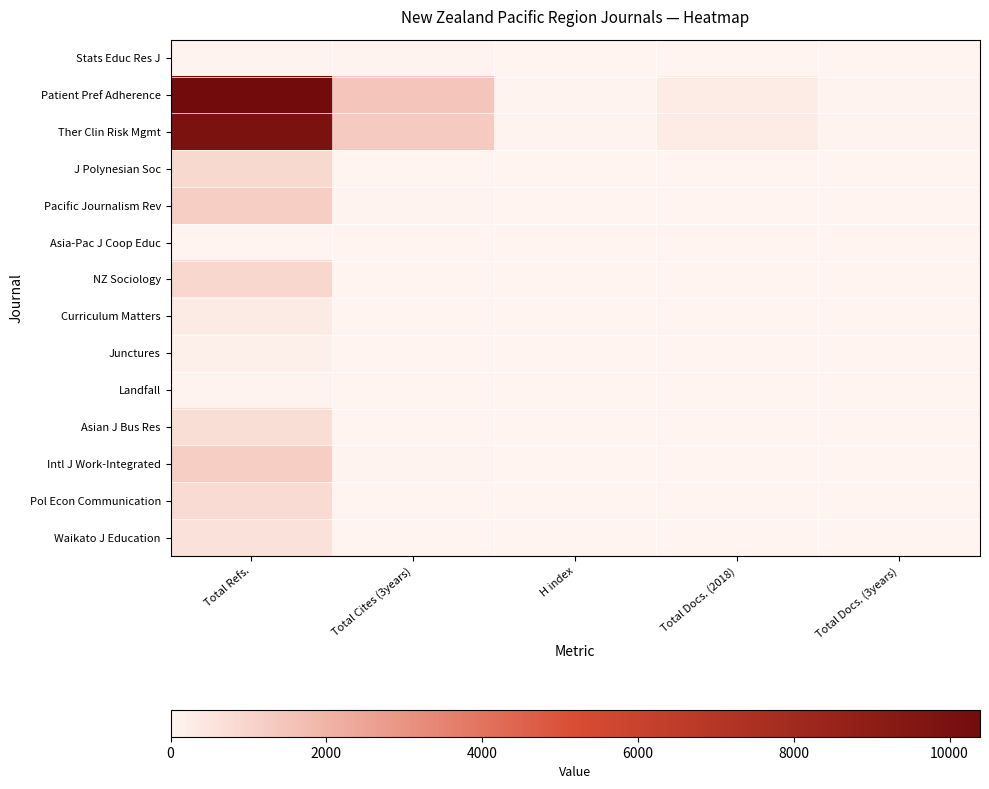

Reading left to right, list all the values displayed in this chart.

Stats Educ Res J: Total Refs.=78	Total Cites (3years)=74	H index=19	Total Docs. (2018)=23	Total Docs. (3years)=19
Patient Pref Adherence: Total Refs.=10391	Total Cites (3years)=1472	H index=67	Total Docs. (2018)=264	Total Docs. (3years)=67
Ther Clin Risk Mgmt: Total Refs.=9943	Total Cites (3years)=1310	H index=70	Total Docs. (2018)=268	Total Docs. (3years)=70
J Polynesian Soc: Total Refs.=890	Total Cites (3years)=26	H index=16	Total Docs. (2018)=17	Total Docs. (3years)=16
Pacific Journalism Rev: Total Refs.=1184	Total Cites (3years)=45	H index=17	Total Docs. (2018)=28	Total Docs. (3years)=17
Asia-Pac J Coop Educ: Total Refs.=0	Total Cites (3years)=0	H index=0	Total Docs. (2018)=0	Total Docs. (3years)=0
NZ Sociology: Total Refs.=910	Total Cites (3years)=31	H index=13	Total Docs. (2018)=21	Total Docs. (3years)=13
Curriculum Matters: Total Refs.=291	Total Cites (3years)=6	H index=6	Total Docs. (2018)=7	Total Docs. (3years)=6
Junctures: Total Refs.=197	Total Cites (3years)=2	H index=3	Total Docs. (2018)=21	Total Docs. (3years)=3
Landfall: Total Refs.=50	Total Cites (3years)=1	H index=4	Total Docs. (2018)=32	Total Docs. (3years)=4
Asian J Bus Res: Total Refs.=716	Total Cites (3years)=0	H index=13	Total Docs. (2018)=12	Total Docs. (3years)=13
Intl J Work-Integrated: Total Refs.=1197	Total Cites (3years)=71	H index=26	Total Docs. (2018)=31	Total Docs. (3years)=26
Pol Econ Communication: Total Refs.=792	Total Cites (3years)=19	H index=10	Total Docs. (2018)=9	Total Docs. (3years)=10
Waikato J Education: Total Refs.=622	Total Cites (3years)=0	H index=6	Total Docs. (2018)=19	Total Docs. (3years)=6